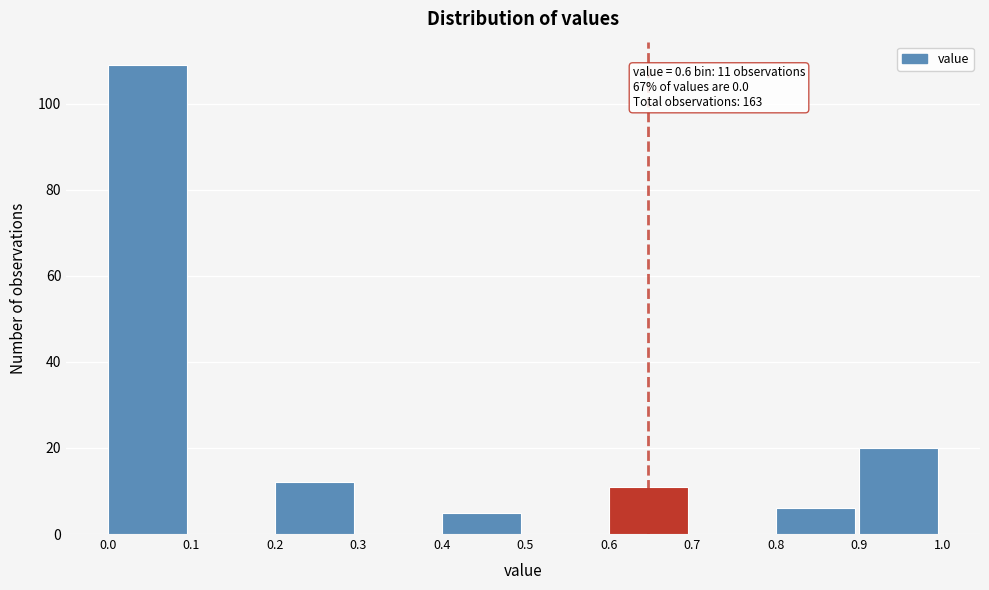

Which range on the x-axis has the tallest bar?

0.0 to 0.1